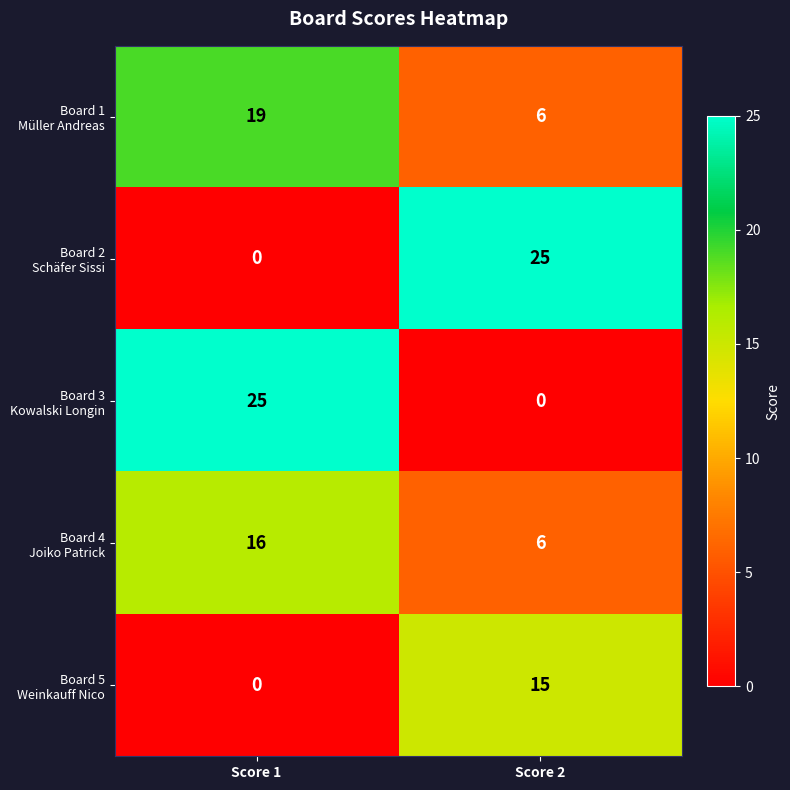

At which category is the sum across all series the highest?

Score 1